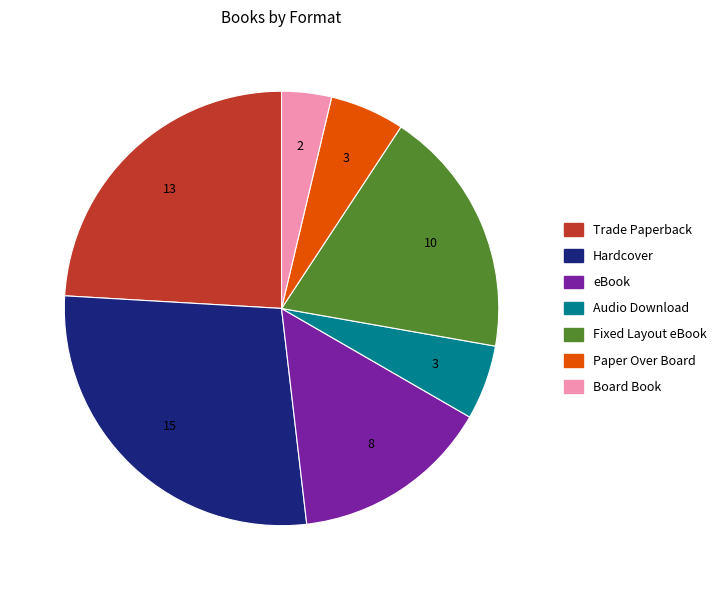

Between Hardcover and Fixed Layout eBook, which is larger?

Hardcover